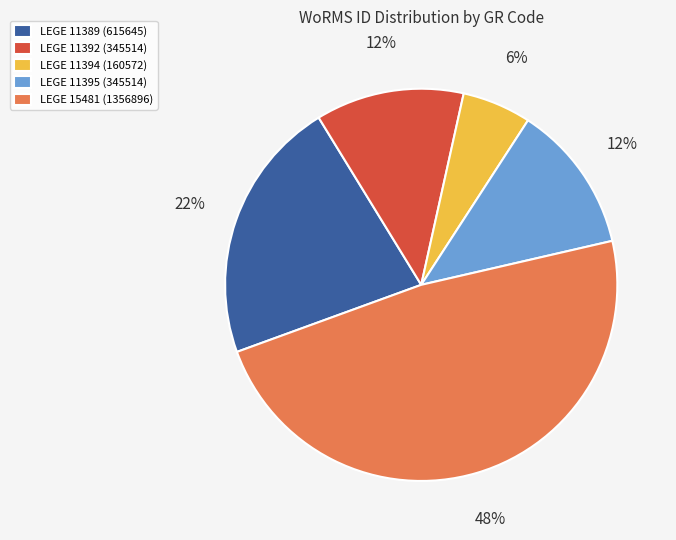

How many slices are in this pie chart?

5